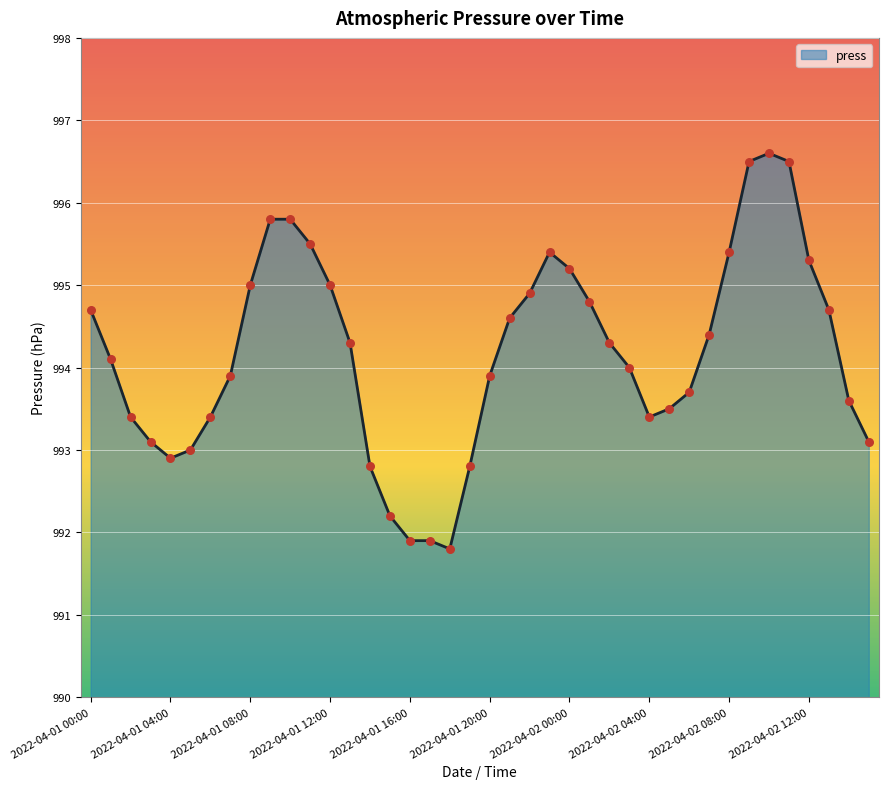

What is the maximum value shown in the chart?

996.6